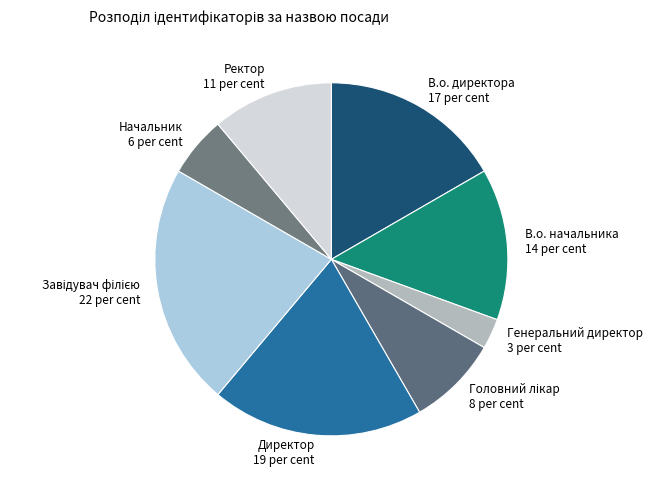

The Генеральний директор 3 per cent slice represents 3% of the pie. True or false?

True